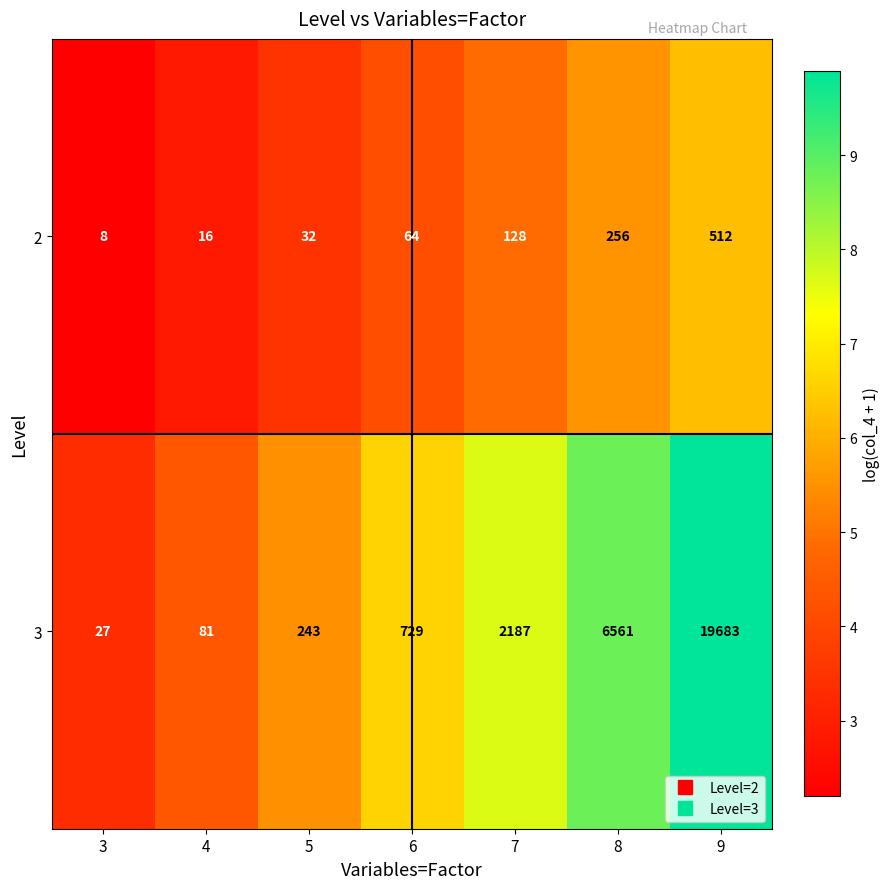

Is it true that 2 equals 512 at 9?

True